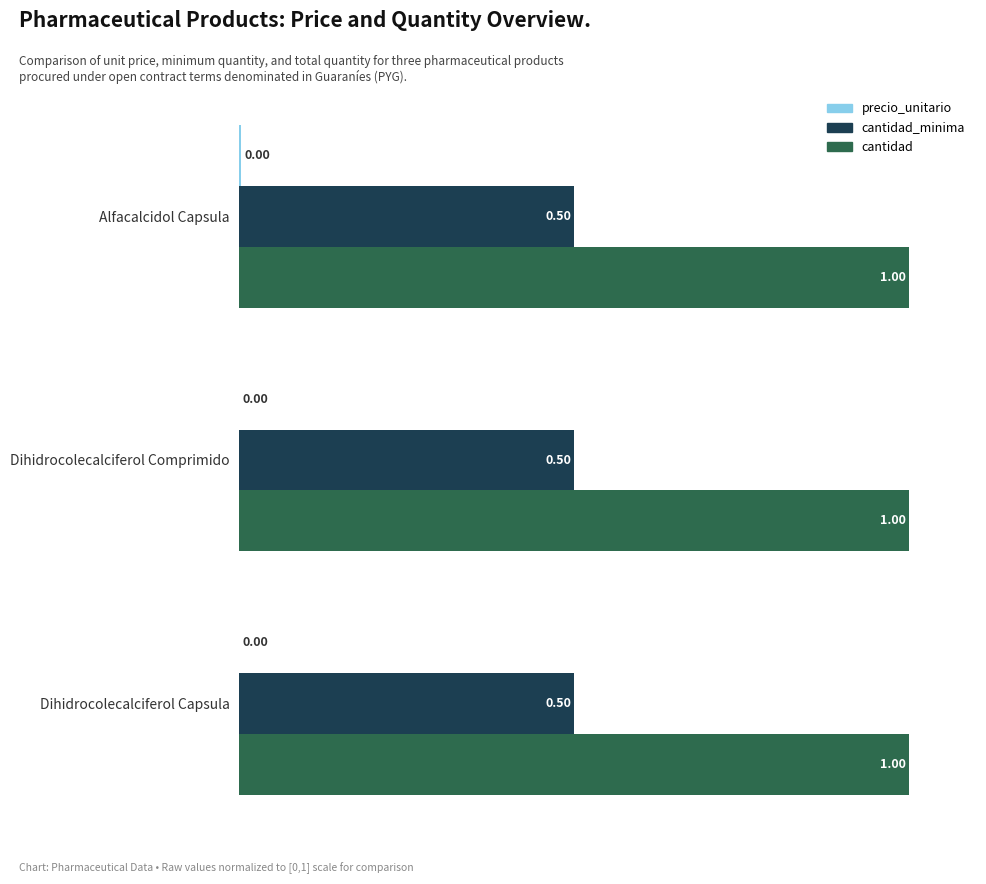

Which series has the largest total across all categories?

cantidad